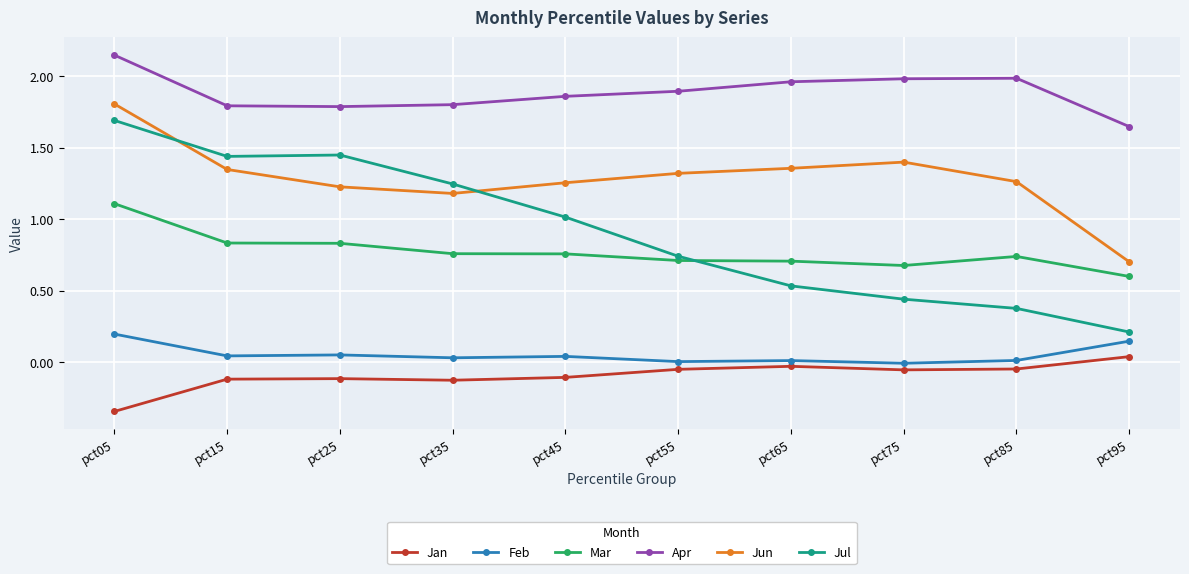

In Jul, how many points are higher than both neighbors (excluding endpoints)?

1